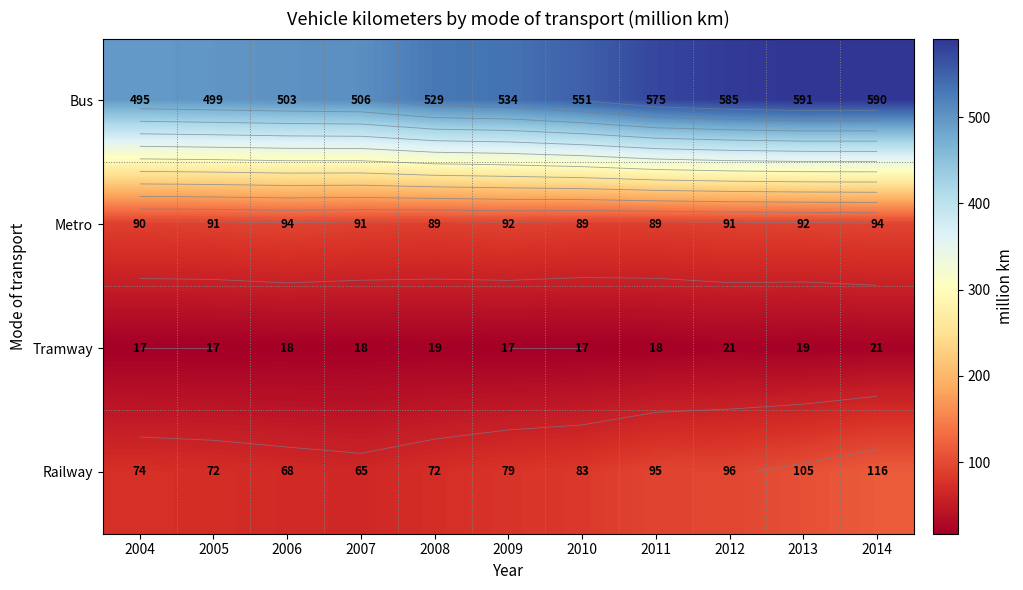

Between 2014 and 2009, which is larger?

2014